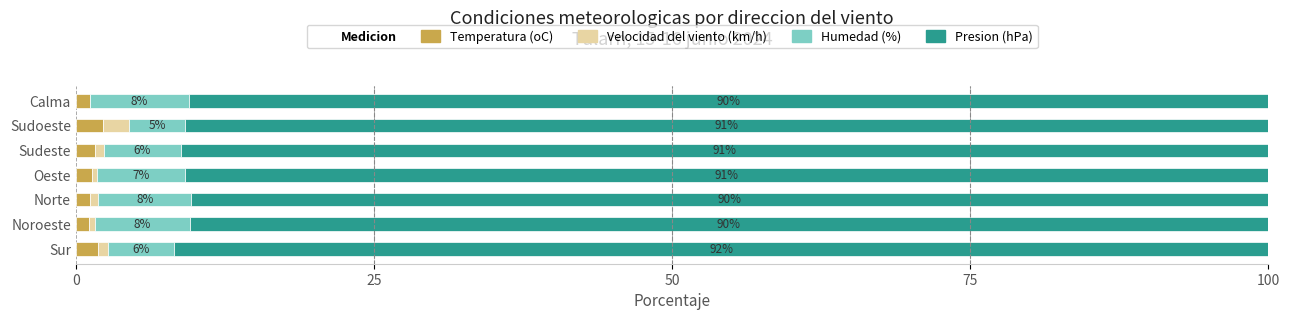

Count the number of categories in the chart.

7